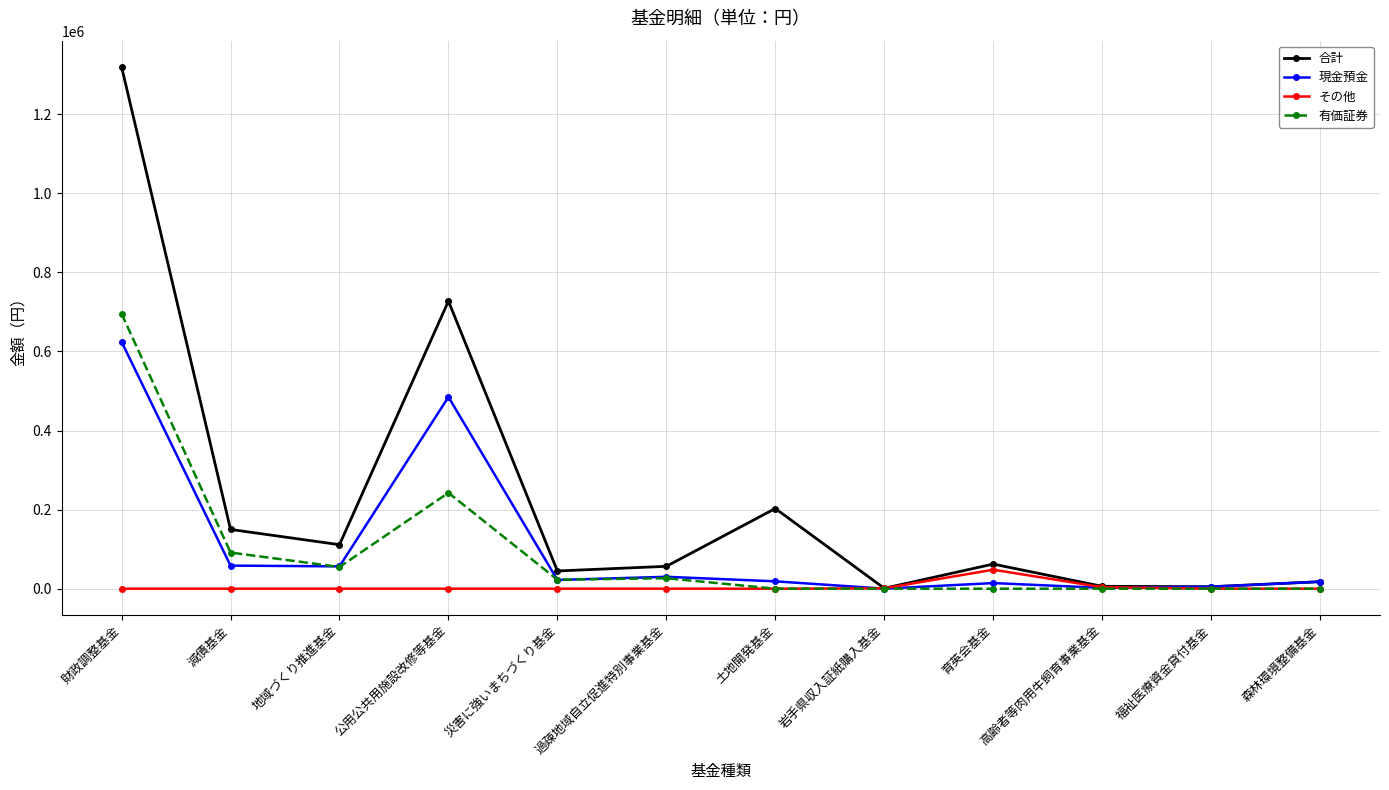

List the series in order of their peak value, lowest first.

その他, 現金預金, 有価証券, 合計